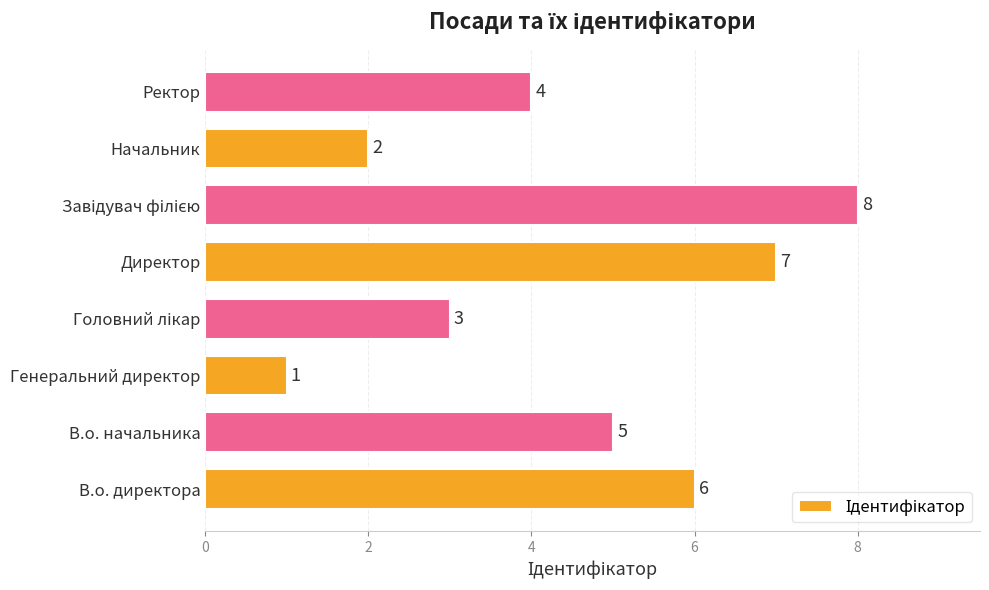

The value at Ректор is 7. True or false?

False